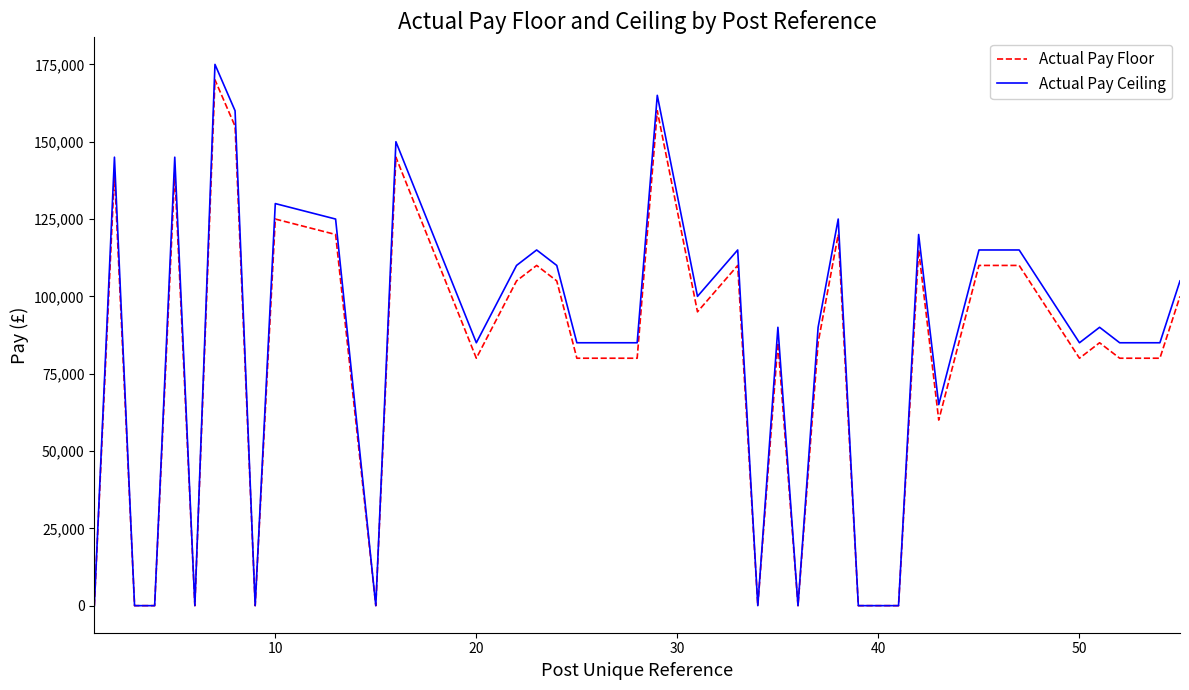

What are all the series names shown in the legend?

Actual Pay Floor, Actual Pay Ceiling